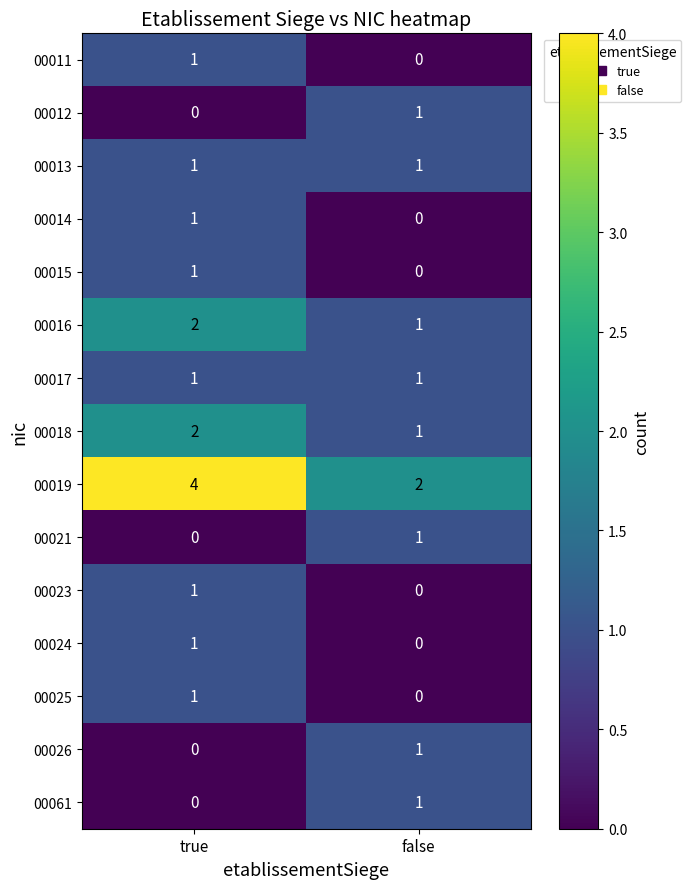

How many distinct data groups are displayed?

15